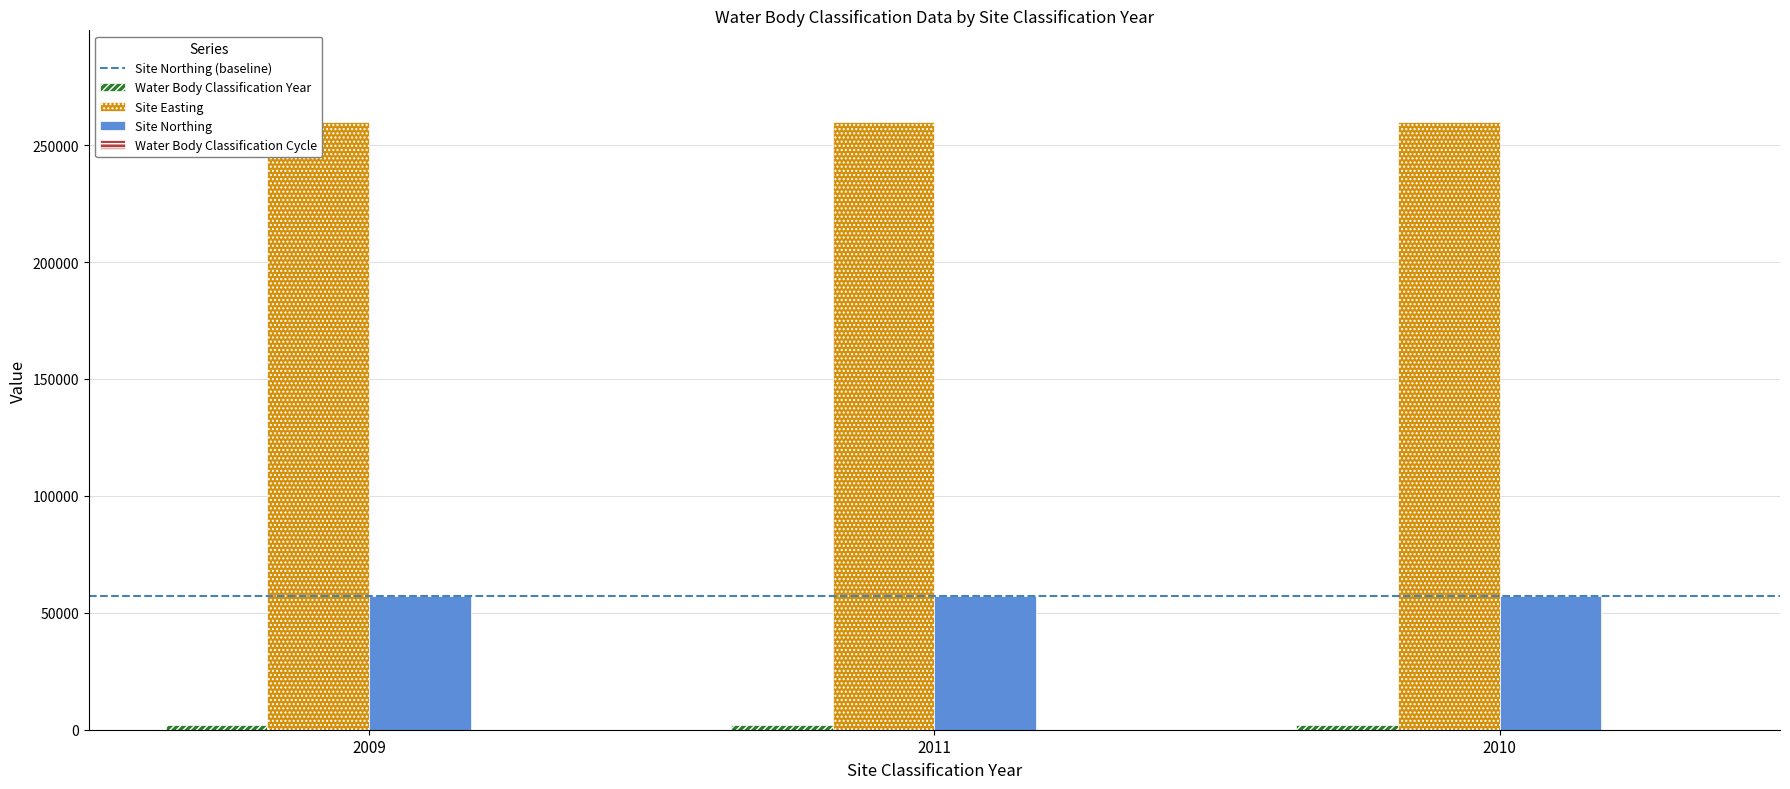

The value of Water Body Classification Cycle at 2009 is 1. True or false?

True